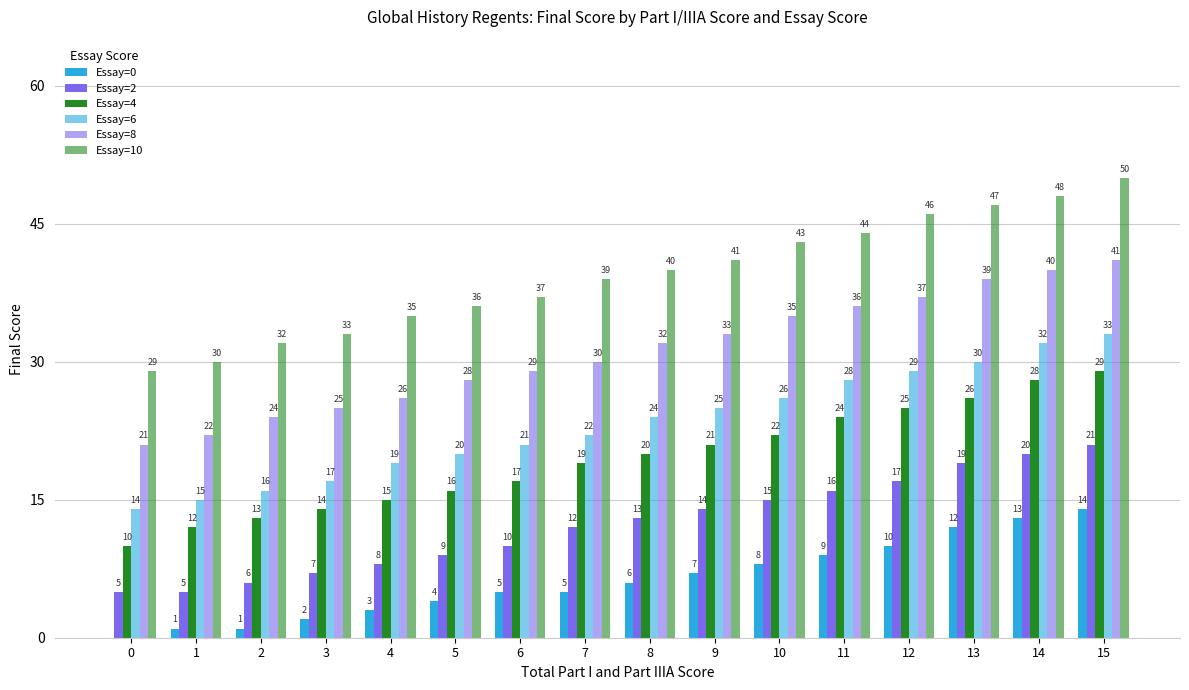

True or false: Essay=0 has a value of 12 at 13.

True